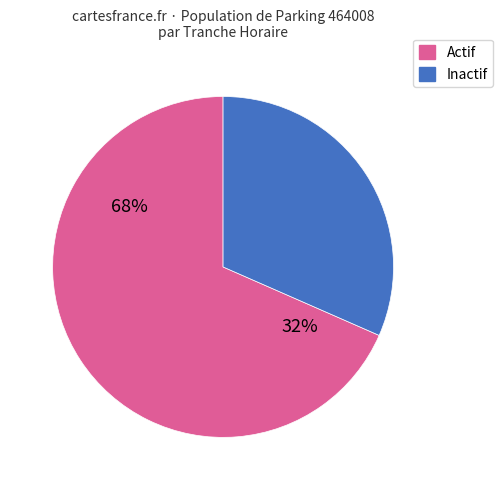

Does 0 account for over 50% of the chart?

No